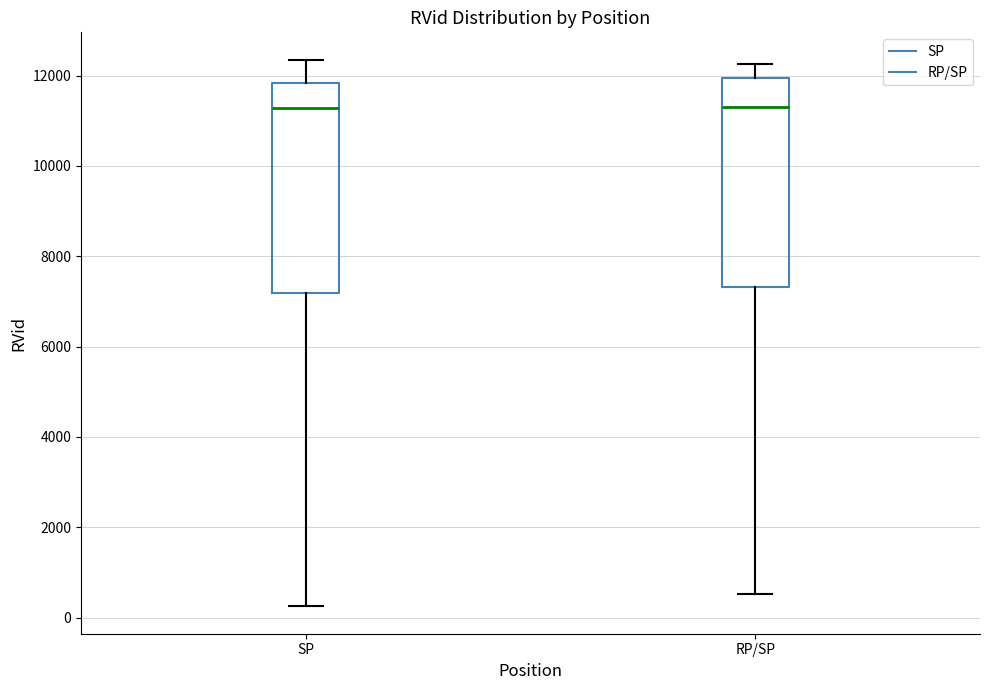

Reading left to right, transcribe this box plot: for each box, give where its median line is, the range the box spans, and where its two whiskers end, as read against the y-axis. The values are not printed on the chart, so give them approximately, as read against the axis.

SP: median 11200, box 7200 to 11800, whiskers 200 to 12400
RP/SP: median 11200, box 7400 to 12000, whiskers 600 to 12200